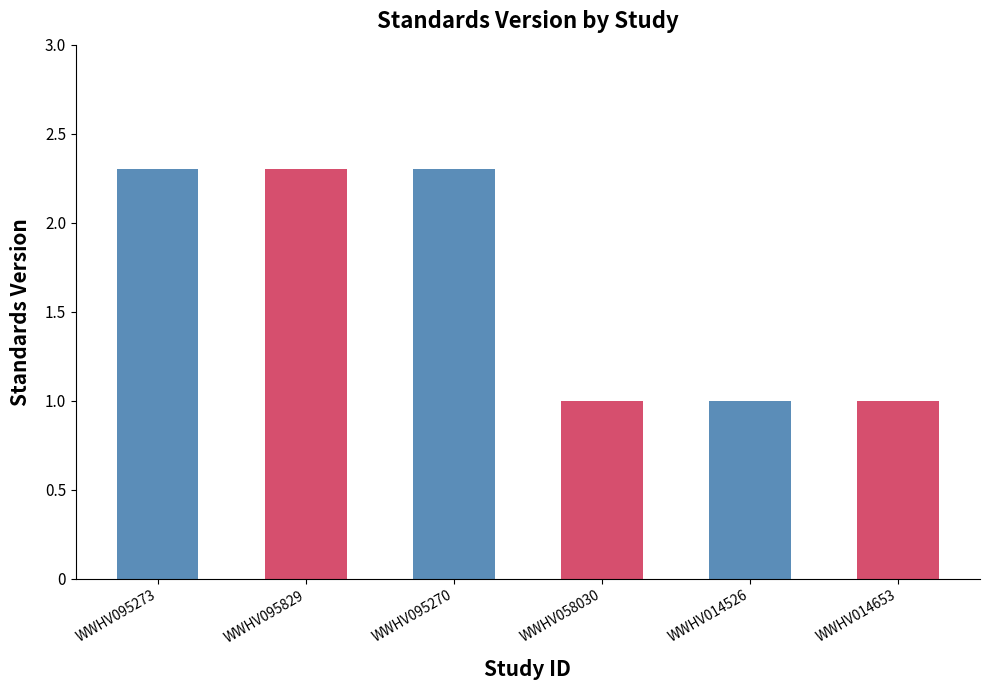

Reading left to right, what are all the values shown in this chart?

WWHV095273=2.3	WWHV095829=2.3	WWHV095270=2.3	WWHV058030=1.0	WWHV014526=1.0	WWHV014653=1.0